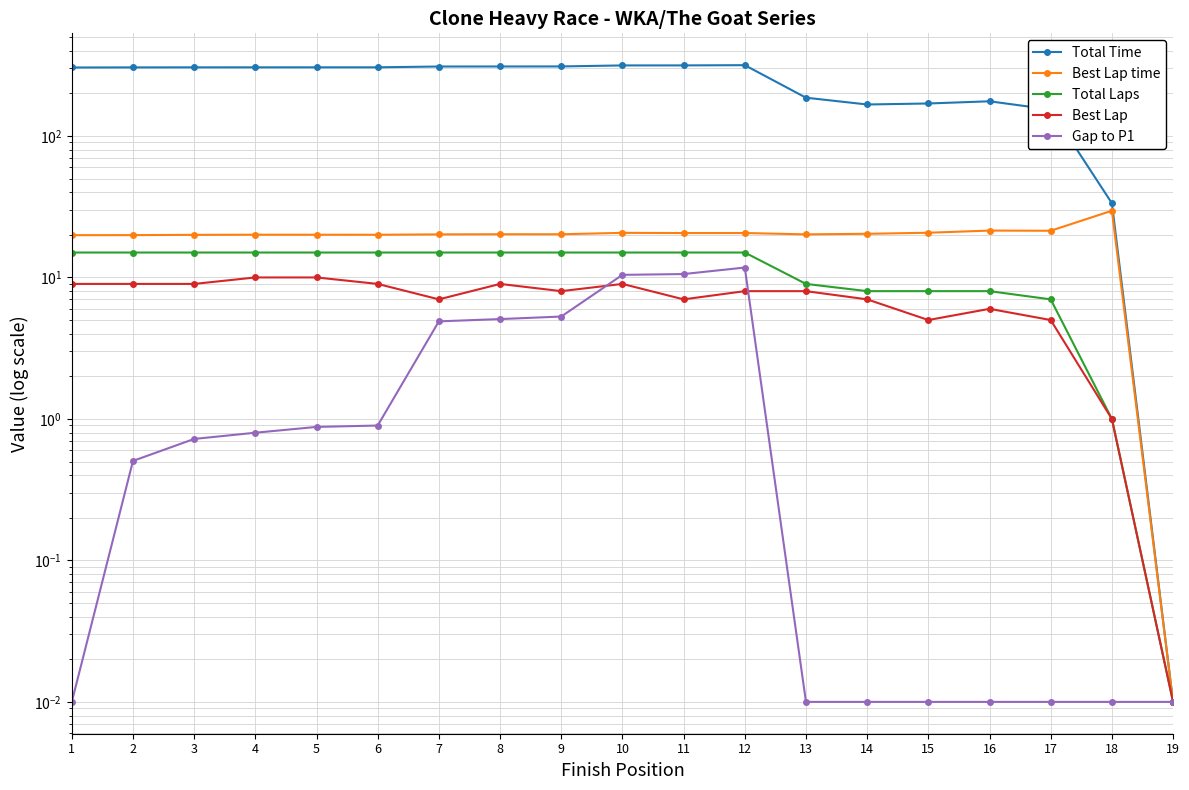

At which category is the sum across all series the highest?

12